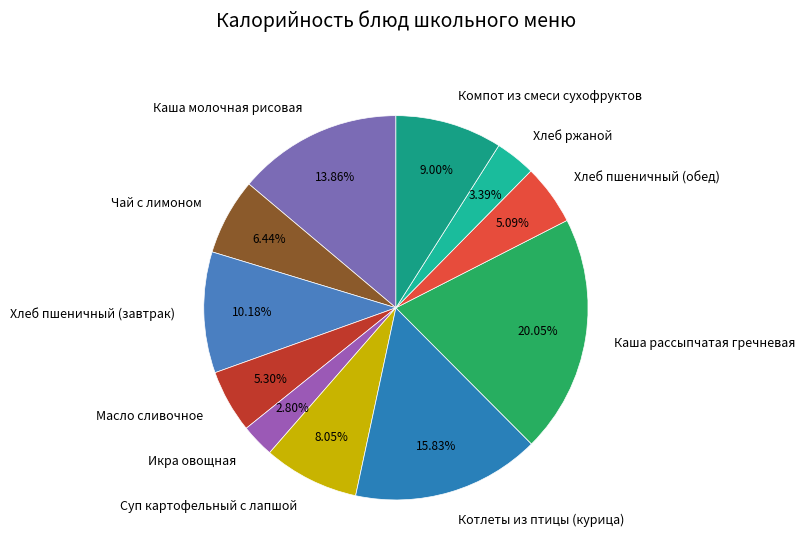

True or false: Икра овощная accounts for 14% of the total.

False